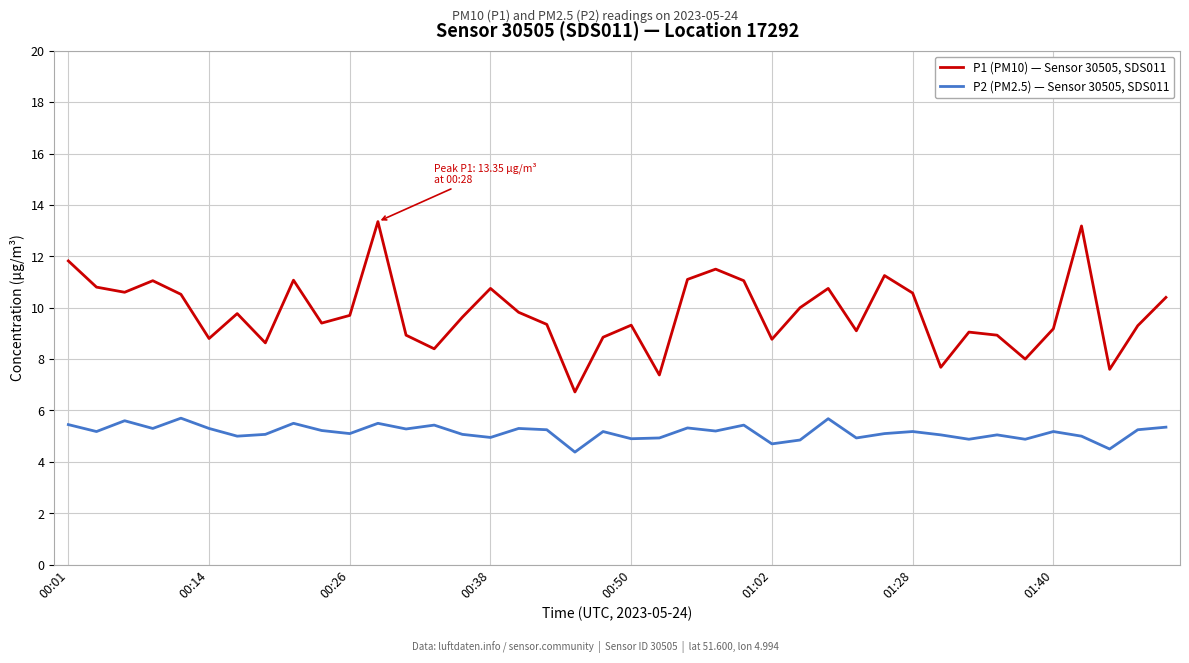

Rank the series by their average value, from highest to lowest.

P1 (PM10) — Sensor 30505, SDS011, P2 (PM2.5) — Sensor 30505, SDS011